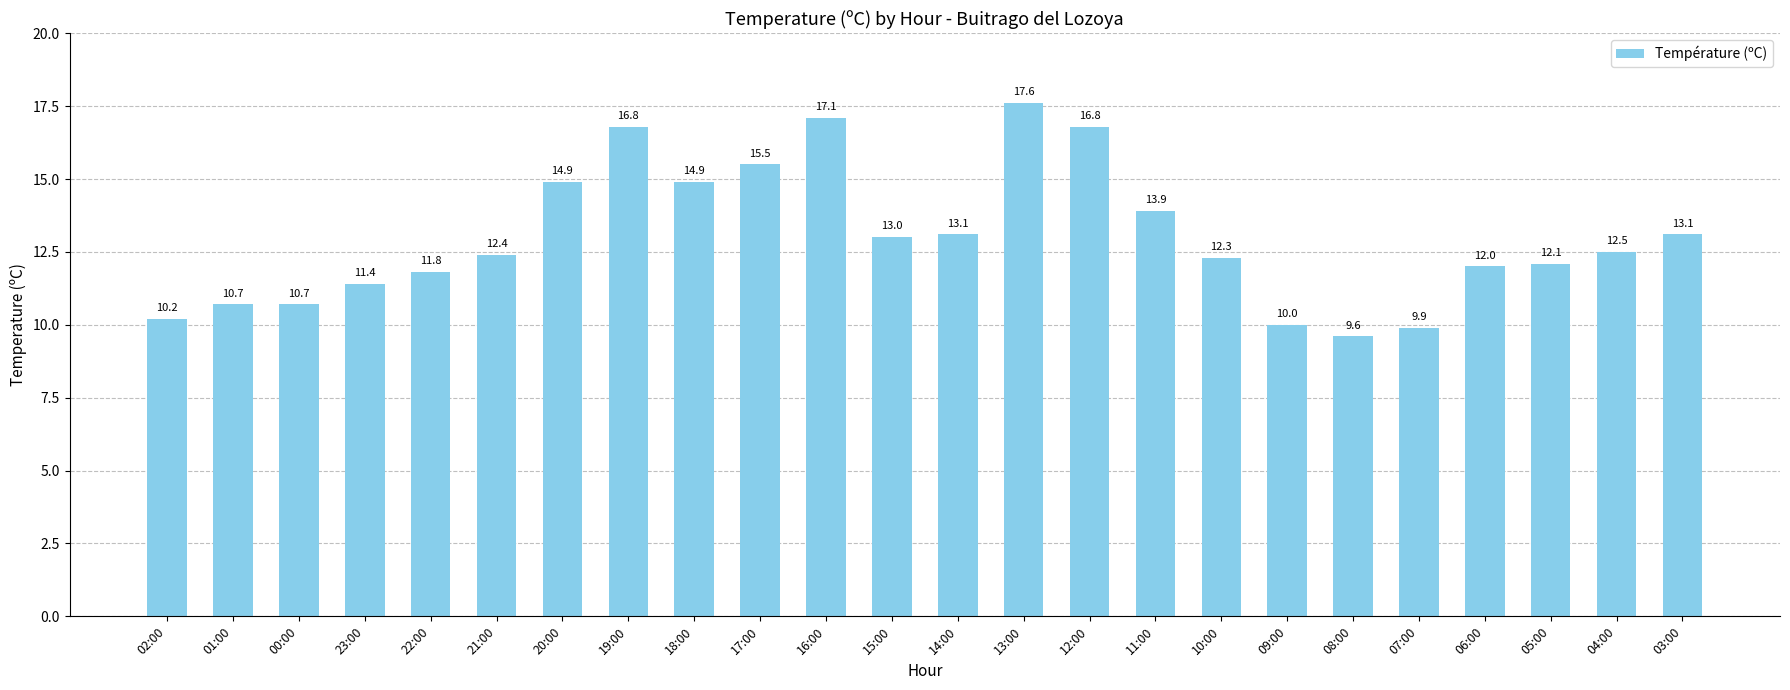

Between 23:00 and 11:00, which is larger?

11:00